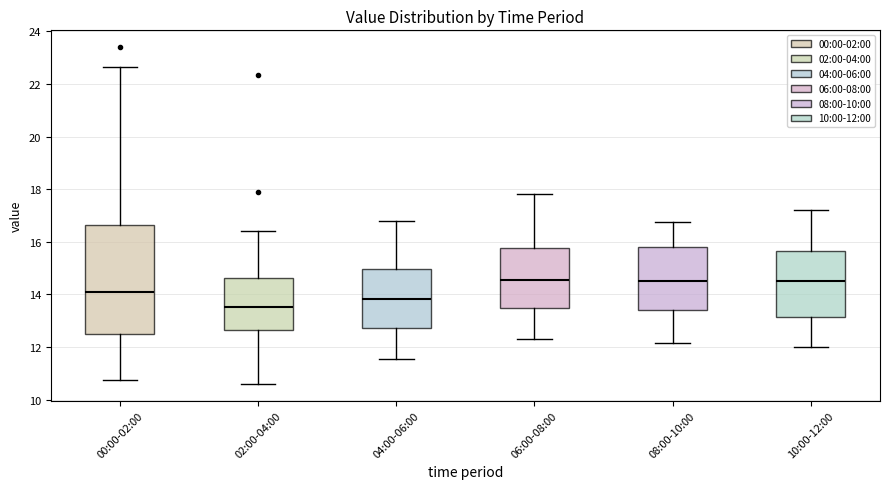

Which box is the tallest, from its lower edge to its upper edge?

00:00-02:00